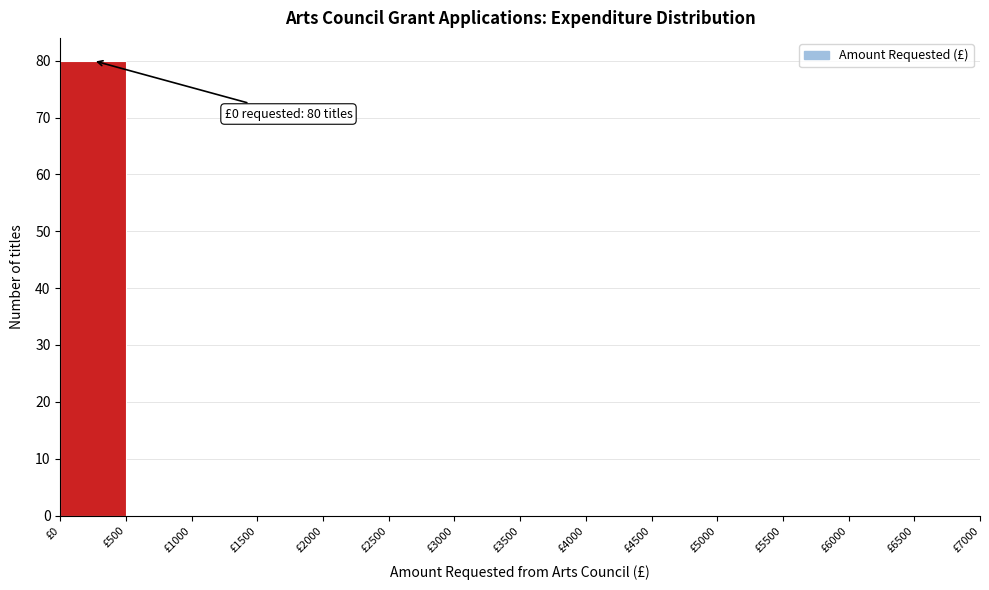

Which range on the x-axis has the tallest bar?

0 to 500